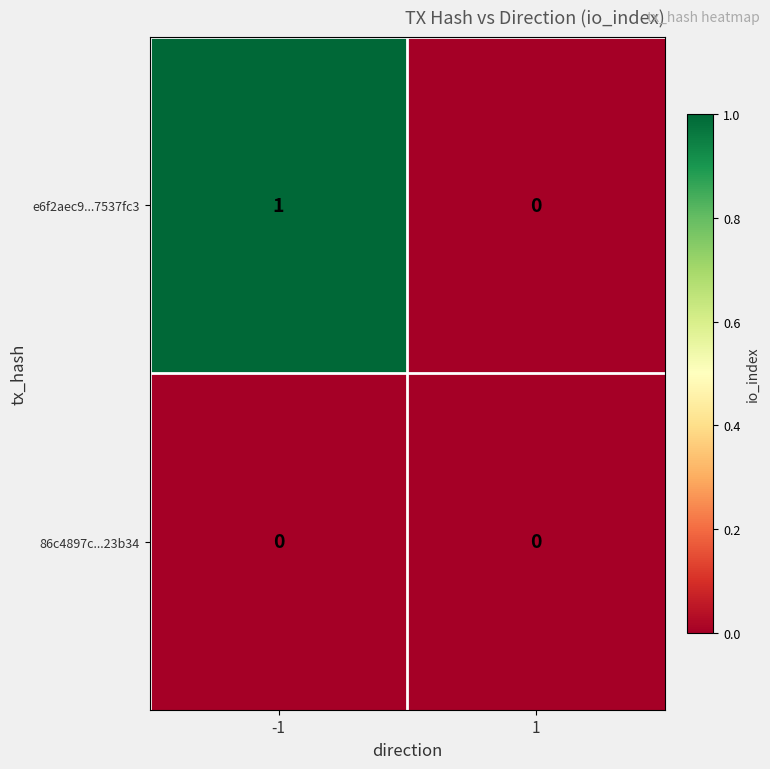

Which series has the largest range (max minus min)?

e6f2aec9...7537fc3